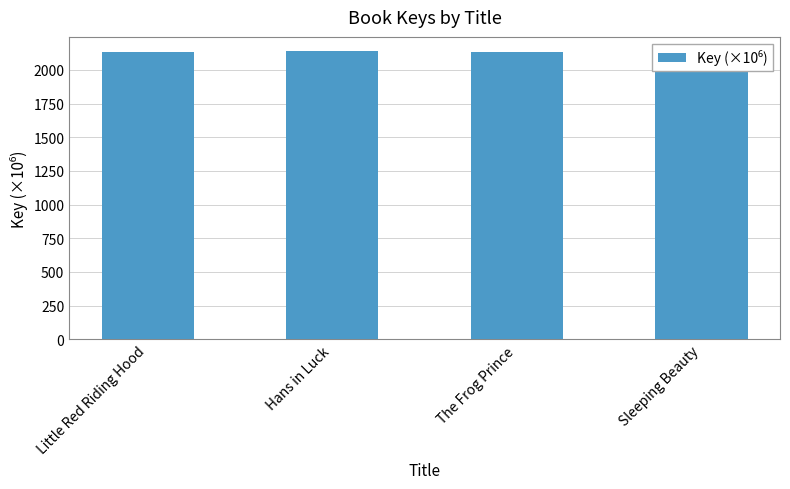

What is the ratio of the value at Sleeping Beauty to the value at Little Red Riding Hood?

1.0